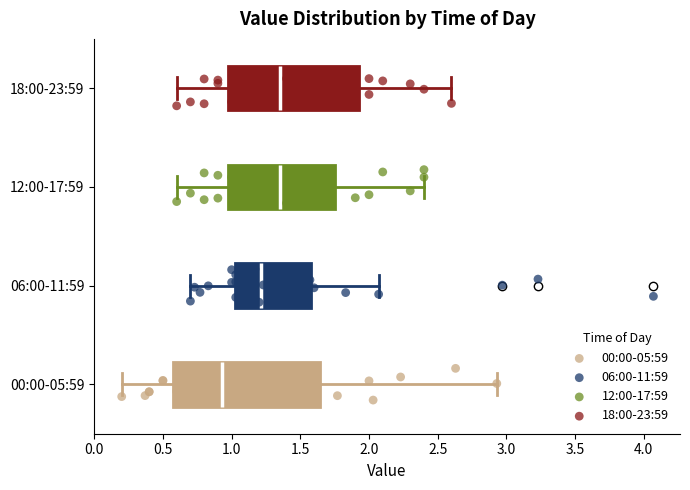

Comparing the boxes themselves (not the whiskers), which one is the widest?

00:00-05:59